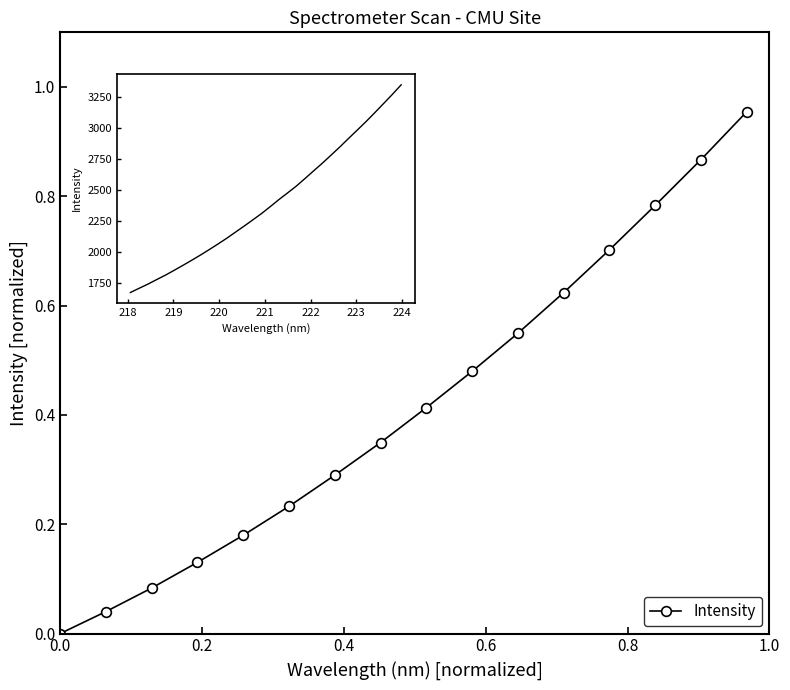

What is the value of the 13th point from the left?

0.7